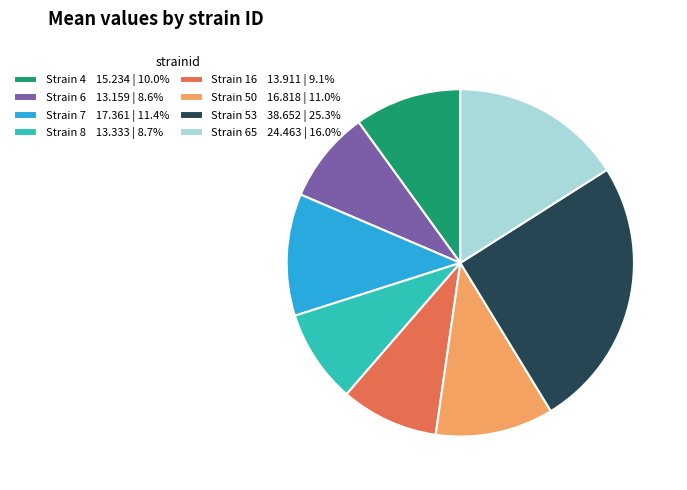

Does any single category account for the majority?

No